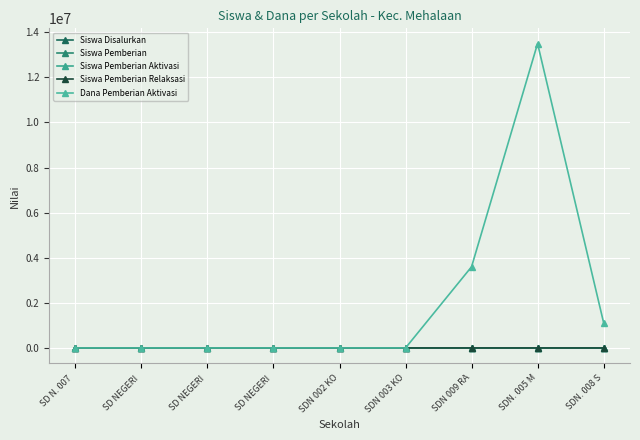

How many intersections are there between Dana Pemberian Aktivasi and Siswa Disalurkan?

1